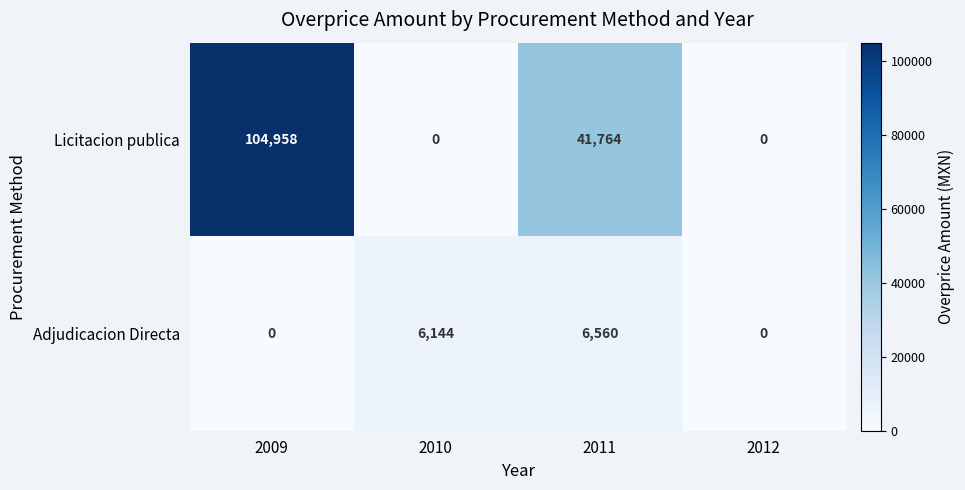

What is the total value across all series at 2009?

104958